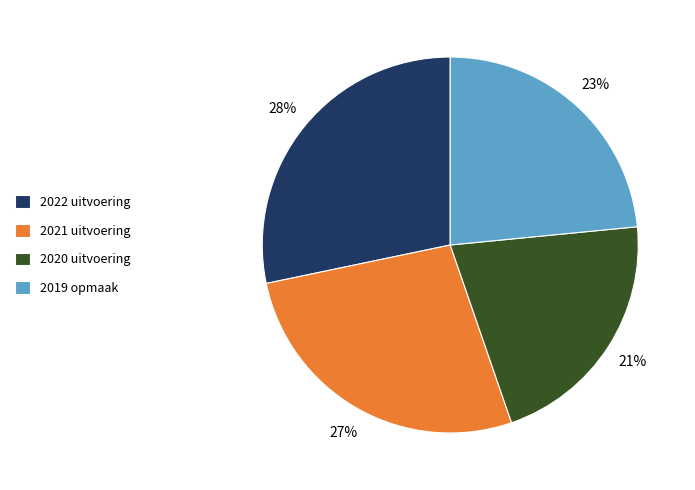

Which category has the smallest portion of the pie?

2020 uitvoering